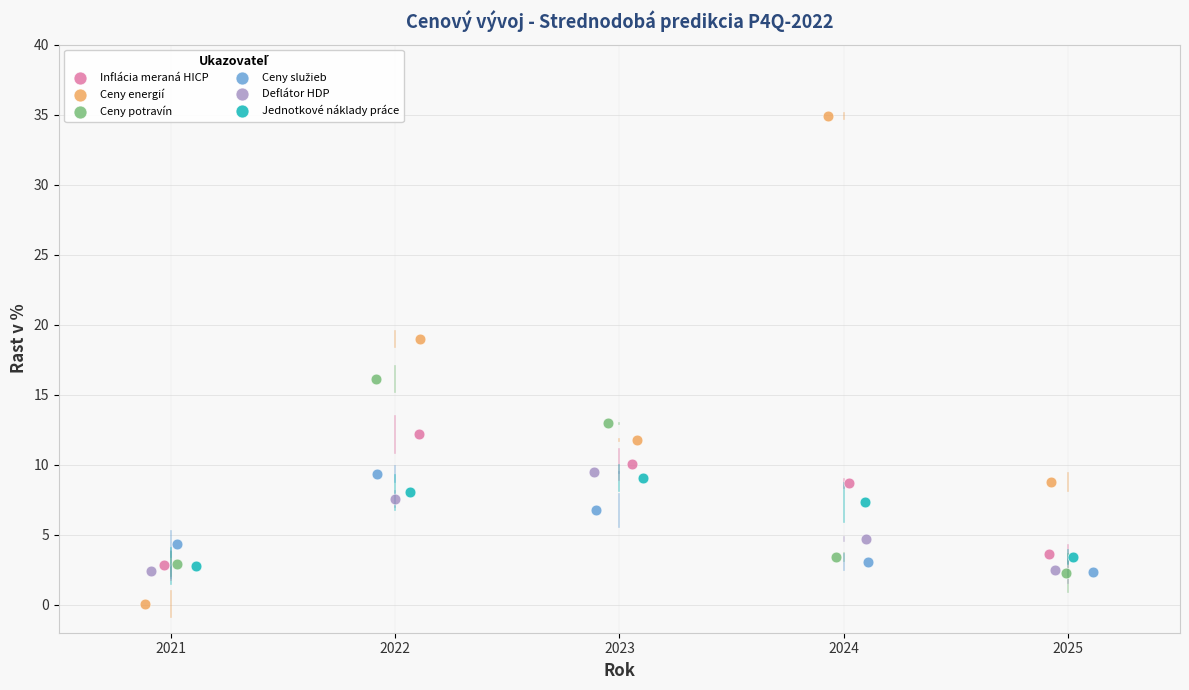

Which series has the largest Y range (max minus min)?

Ceny energií